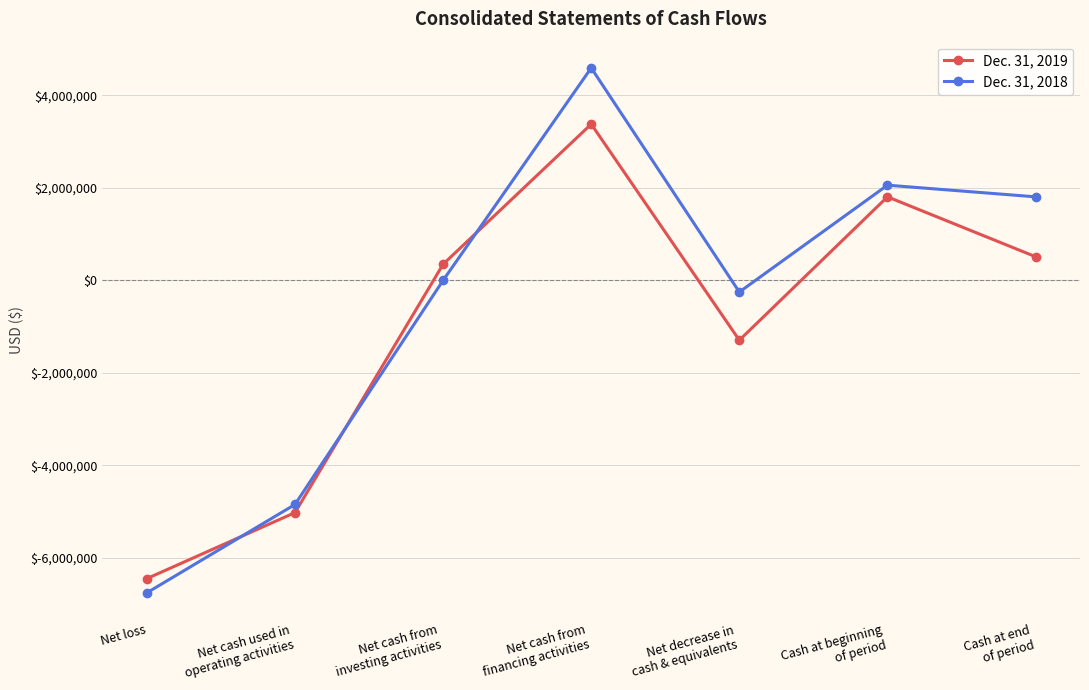

What value does the Dec. 31, 2019 series have at Cash at beginning
of period?

1805627